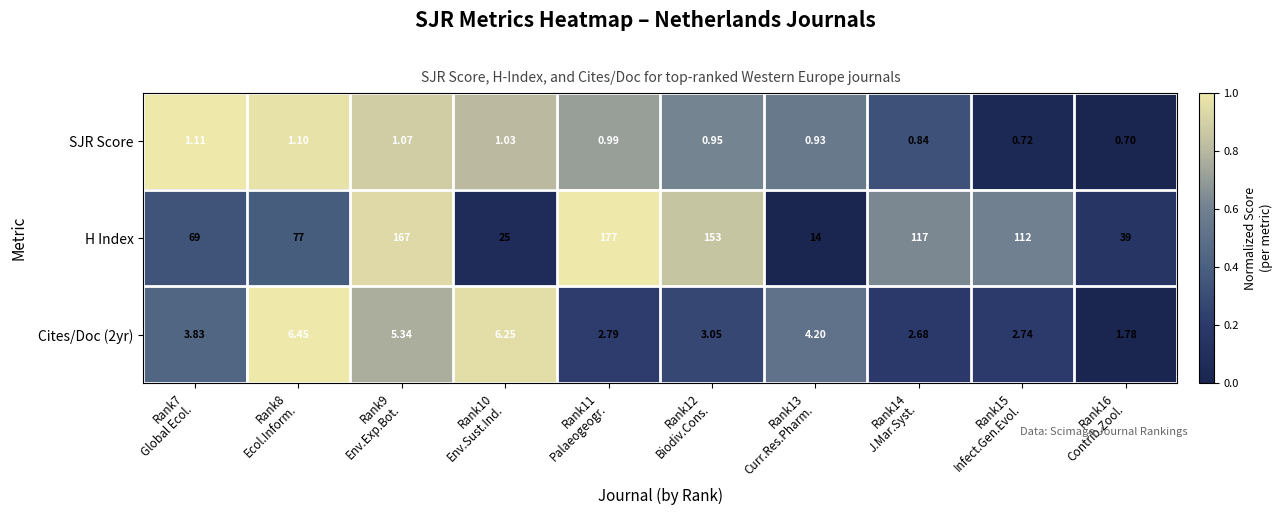

Which series changed the most between Rank10
Env.Sust.Ind. and Rank12
Biodiv.Cons.?

H Index